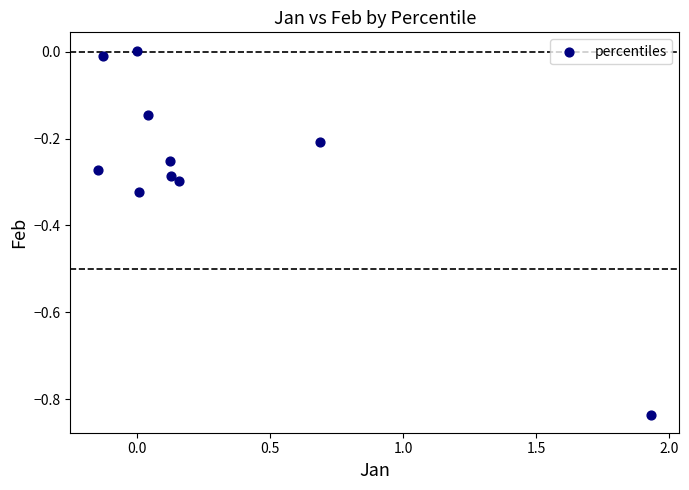

What is the range of Y values (max minus min)?

0.8